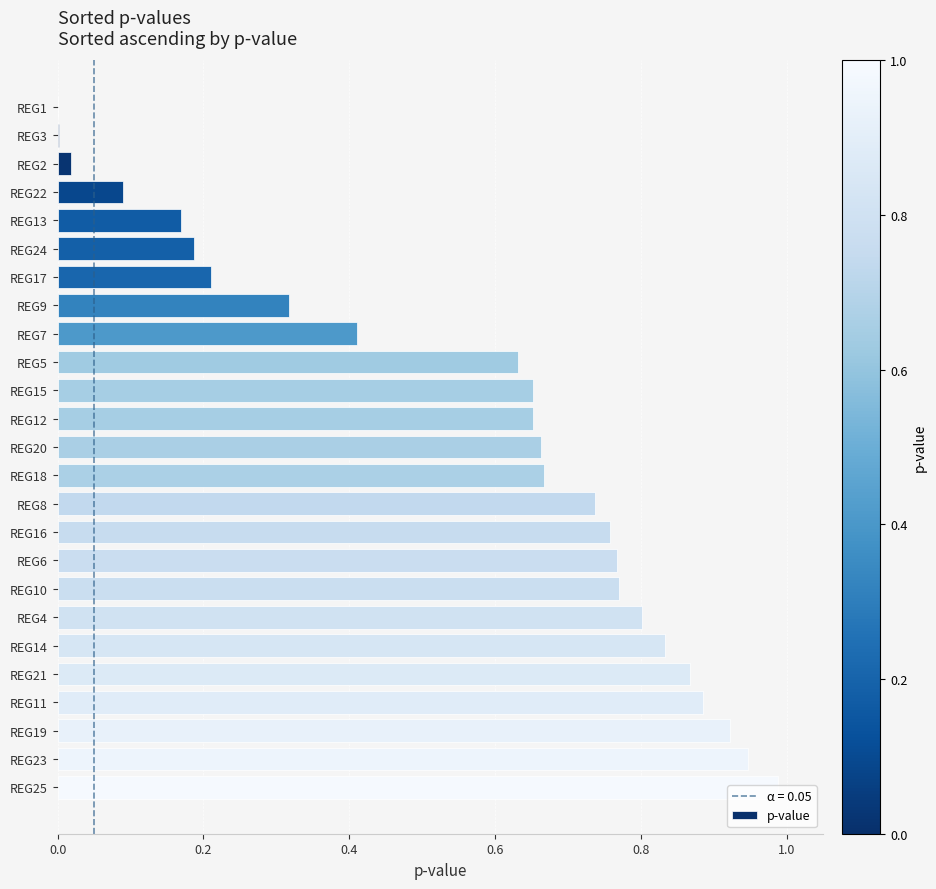

What is the sum of all values?

13.9